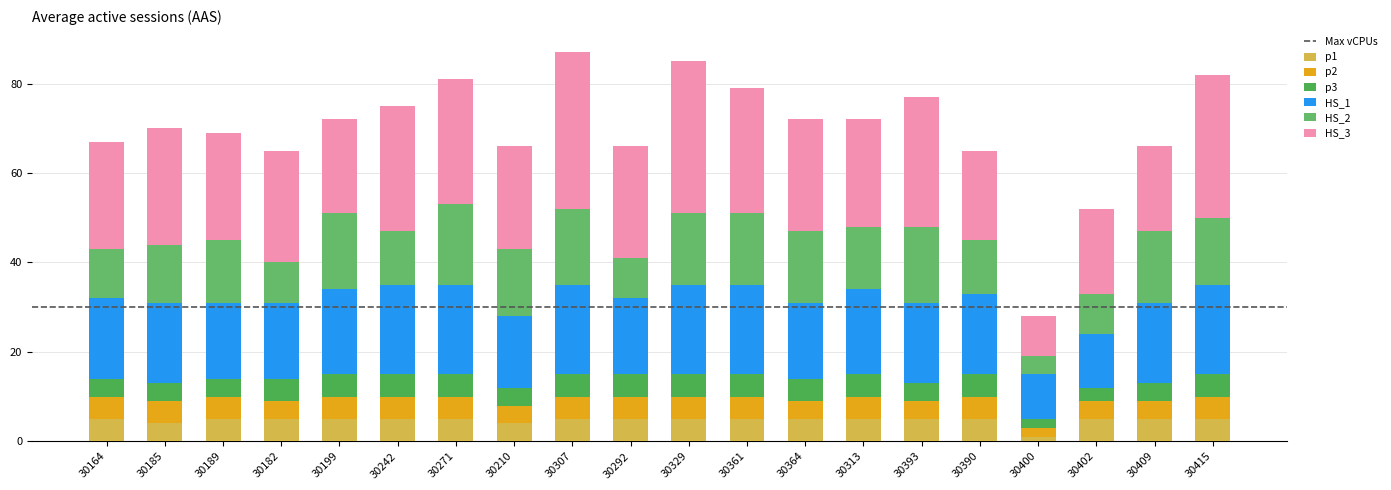

How many bars are there in total?

20